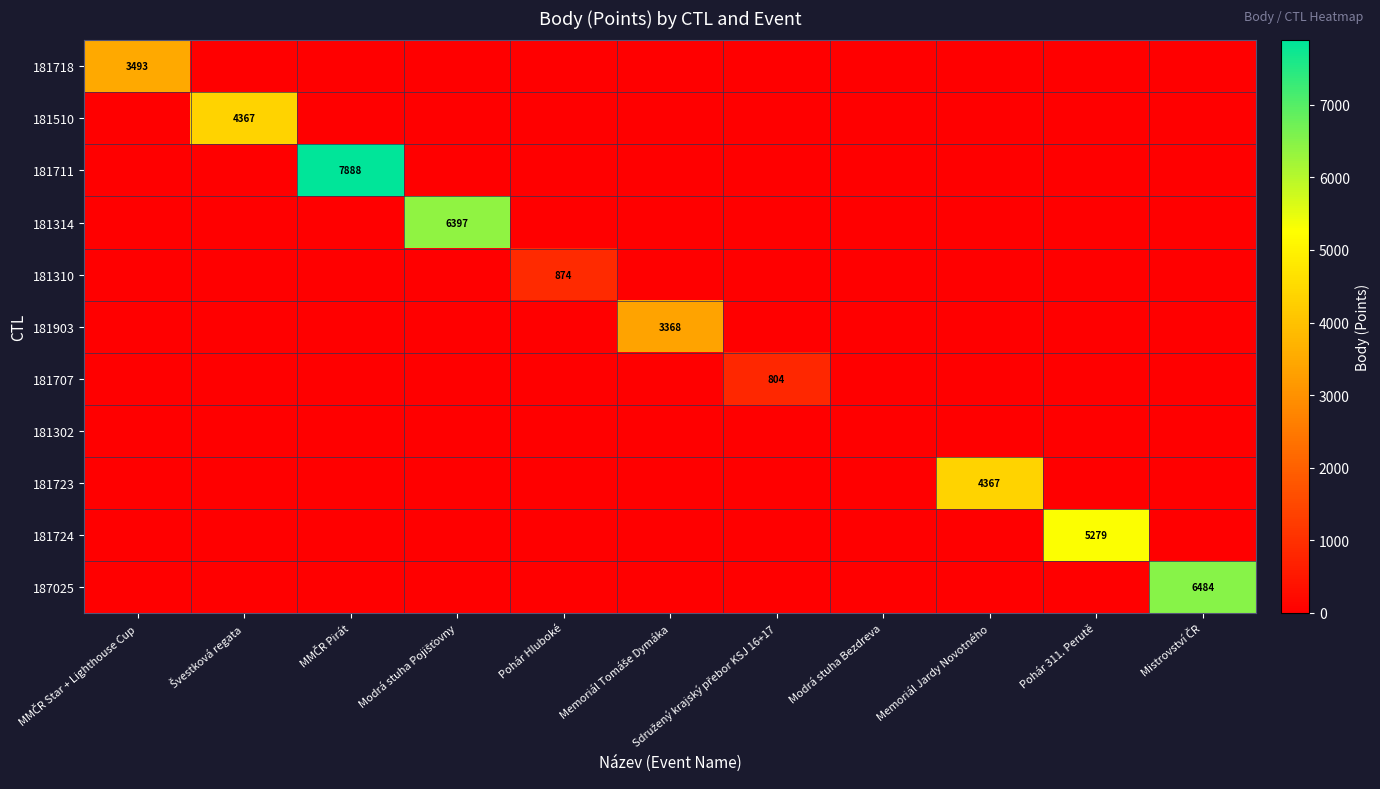

The 181302 series shows 0 at Modrá stuha Bezdreva. True or false?

True